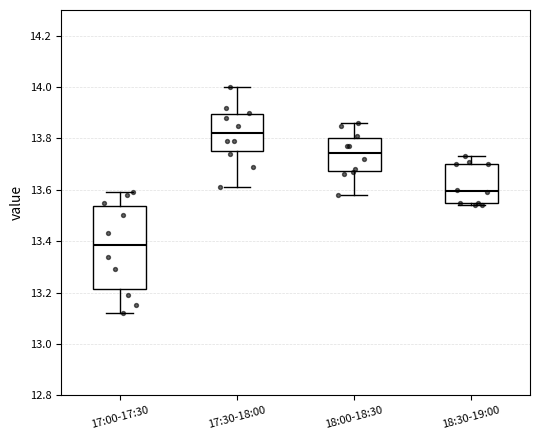

Reading left to right, read every box against the y-axis: the position of its median line, the range the box covers, and the ends of its whiskers. The values are not printed on the chart, so give them approximately, as read against the axis.

17:00-17:30: median 13.38, box 13.22 to 13.54, whiskers 13.12 to 13.60
17:30-18:00: median 13.82, box 13.76 to 13.90, whiskers 13.62 to 14.00
18:00-18:30: median 13.74, box 13.68 to 13.80, whiskers 13.58 to 13.86
18:30-19:00: median 13.60, box 13.56 to 13.70, whiskers 13.54 to 13.74